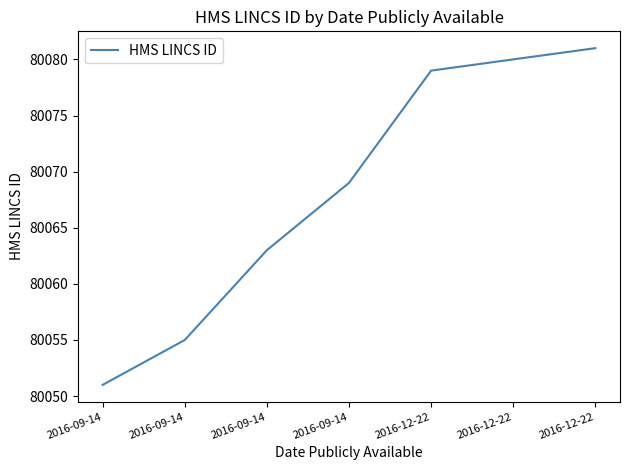

Is this an area chart (filled region under the line)?

No